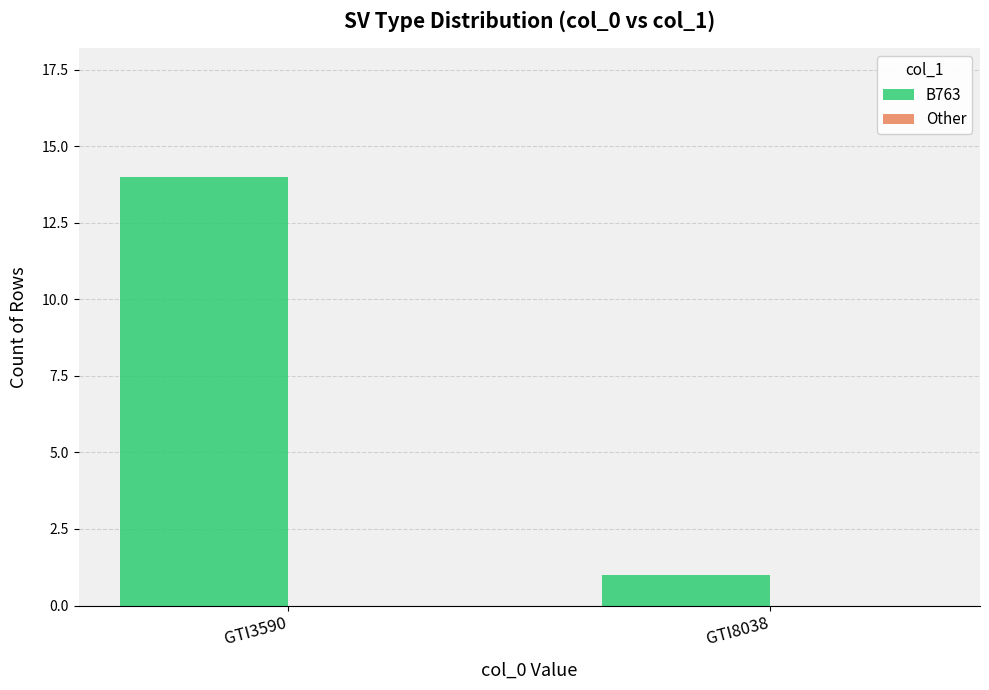

Rank the categories by value from highest to lowest.

GTI3590, GTI8038